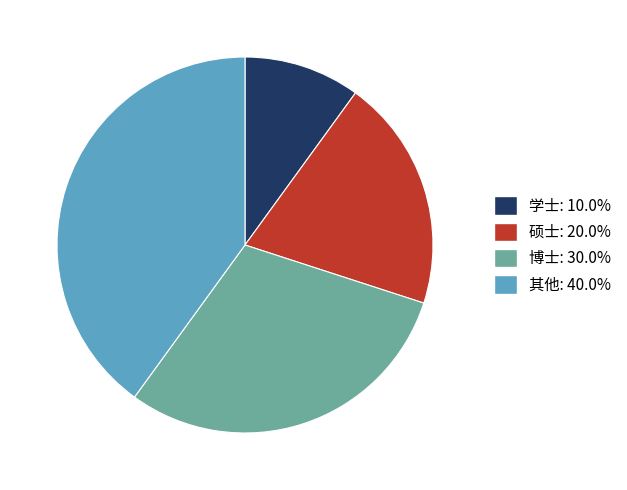

Is there any slice that represents more than half of the pie?

No